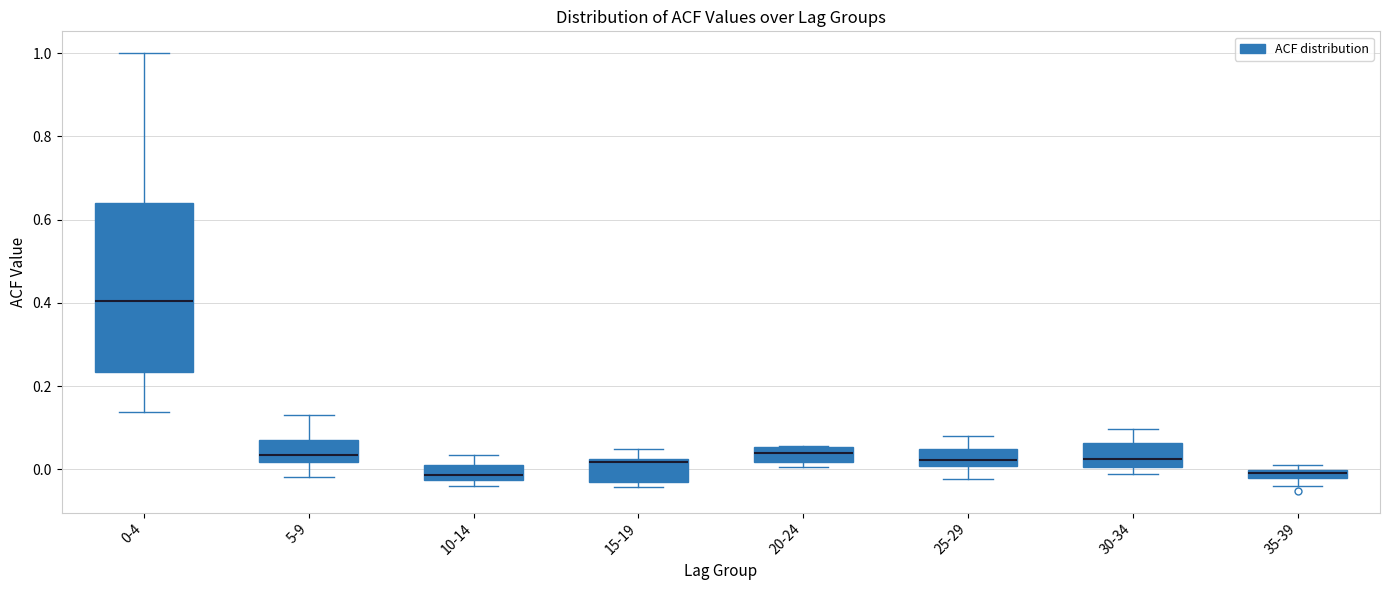

Which box is the tallest, from its lower edge to its upper edge?

0-4